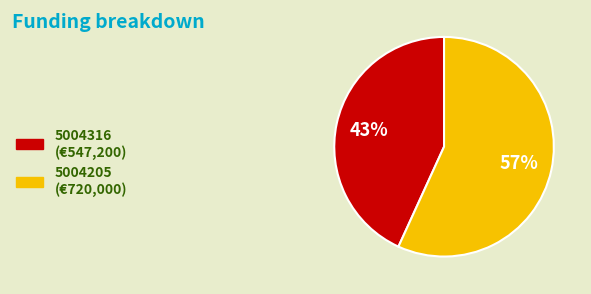

To the nearest percent, what percentage of the pie is 5004316?

43%